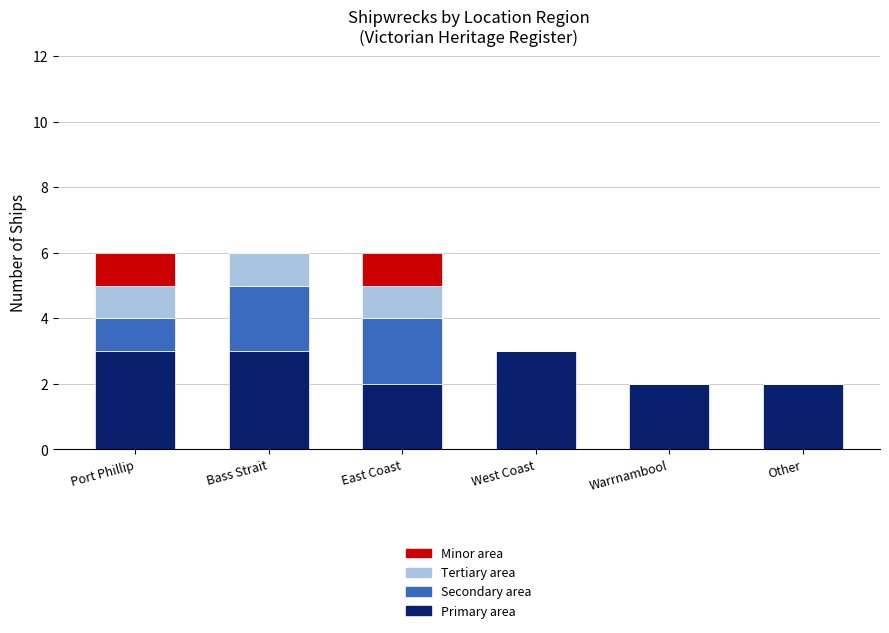

What are all the series names shown in the legend?

Minor area, Tertiary area, Secondary area, Primary area